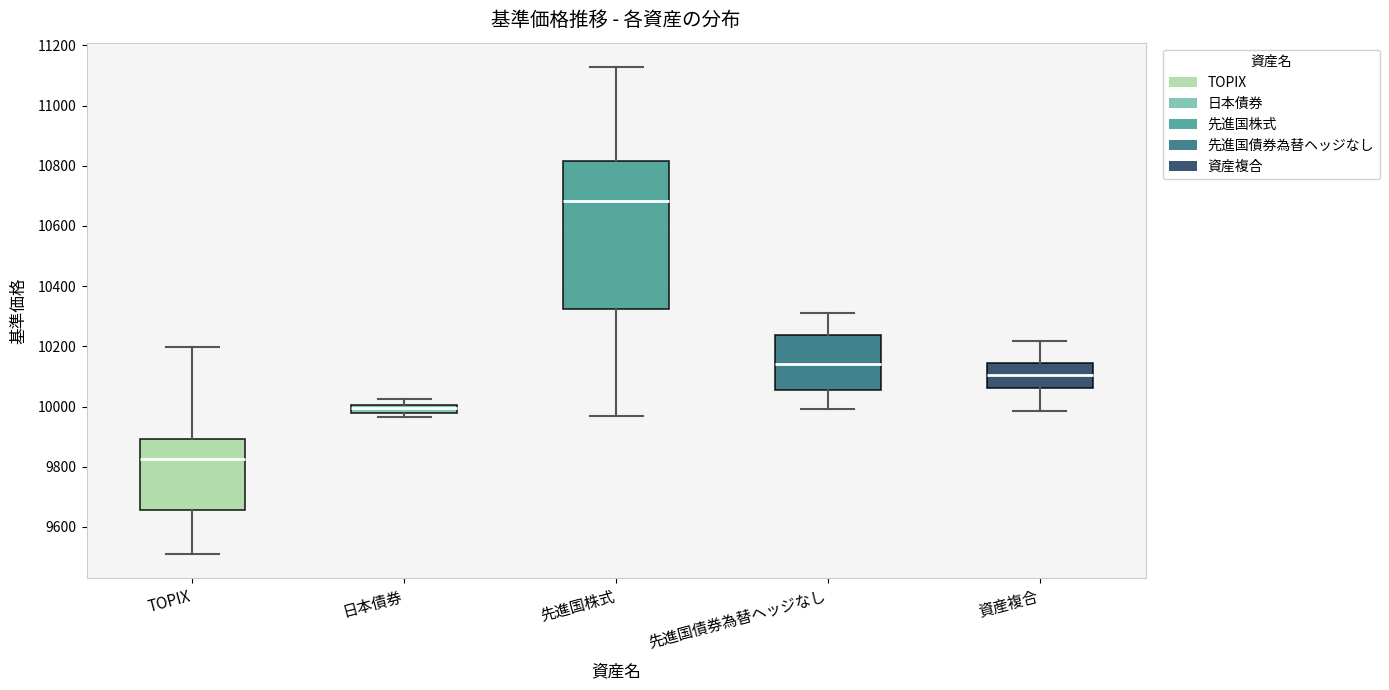

Comparing the boxes themselves (not the whiskers), which one is the tallest?

先進国株式